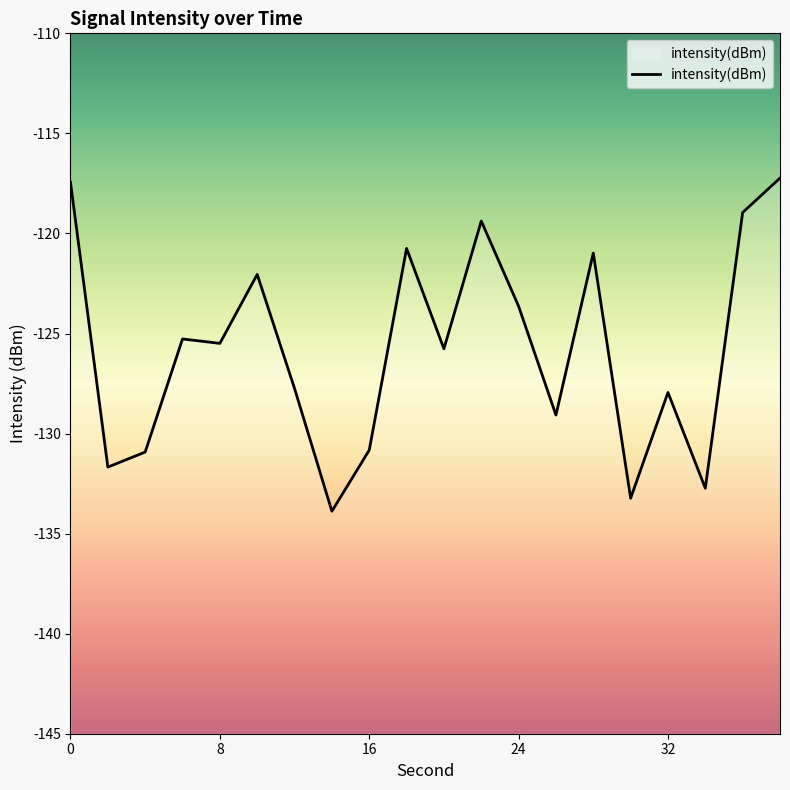

What is the minimum value shown in the chart?

-133.9